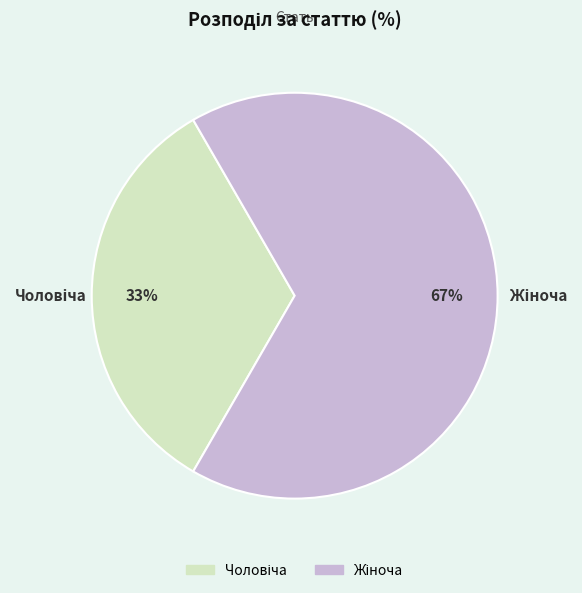

Does any single category account for the majority?

Yes